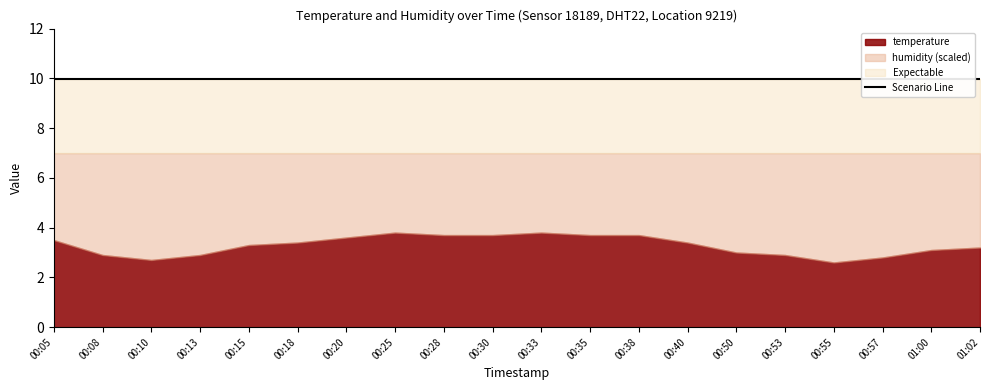

Rank the series at 00:05 from highest to lowest value.

humidity, temperature